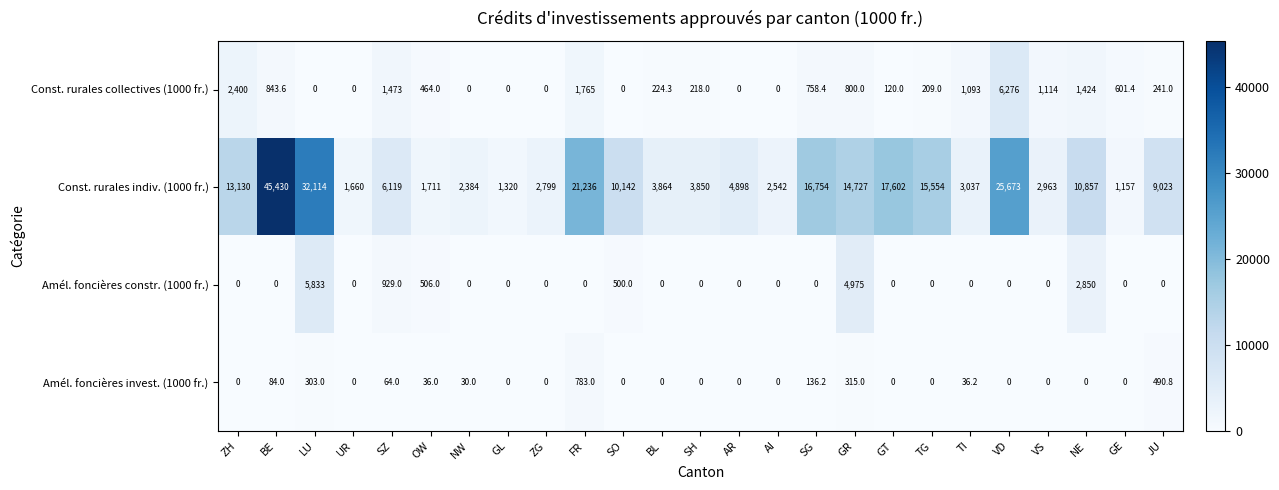

Which series has the largest total across all categories?

Const. rurales indiv. (1000 fr.)